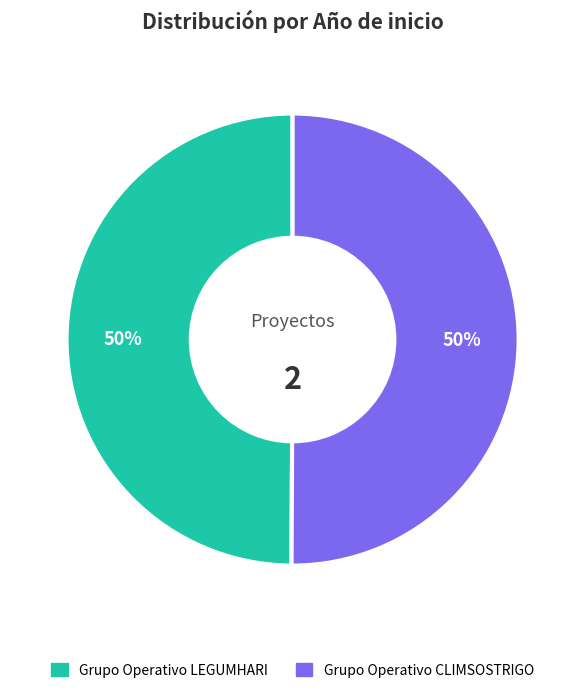

Count the number of slices in the pie.

2